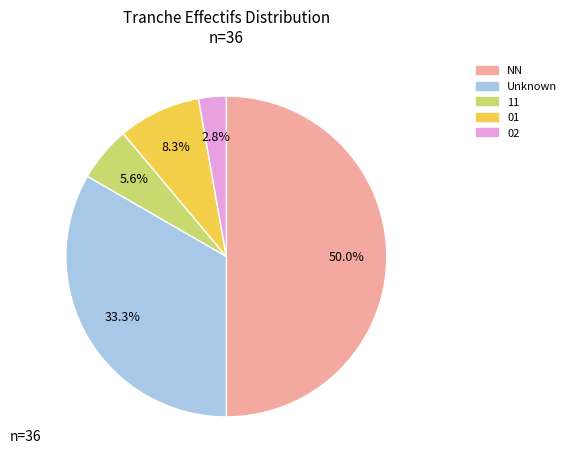

To the nearest percent, what is the average slice percentage?

20%